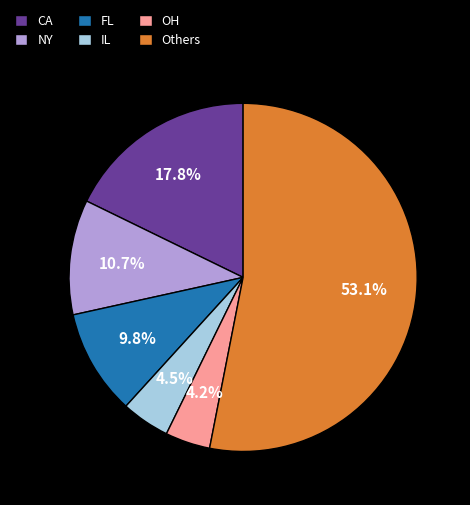

To the nearest percent, what is the difference between the largest and smallest slice percentages?

49%